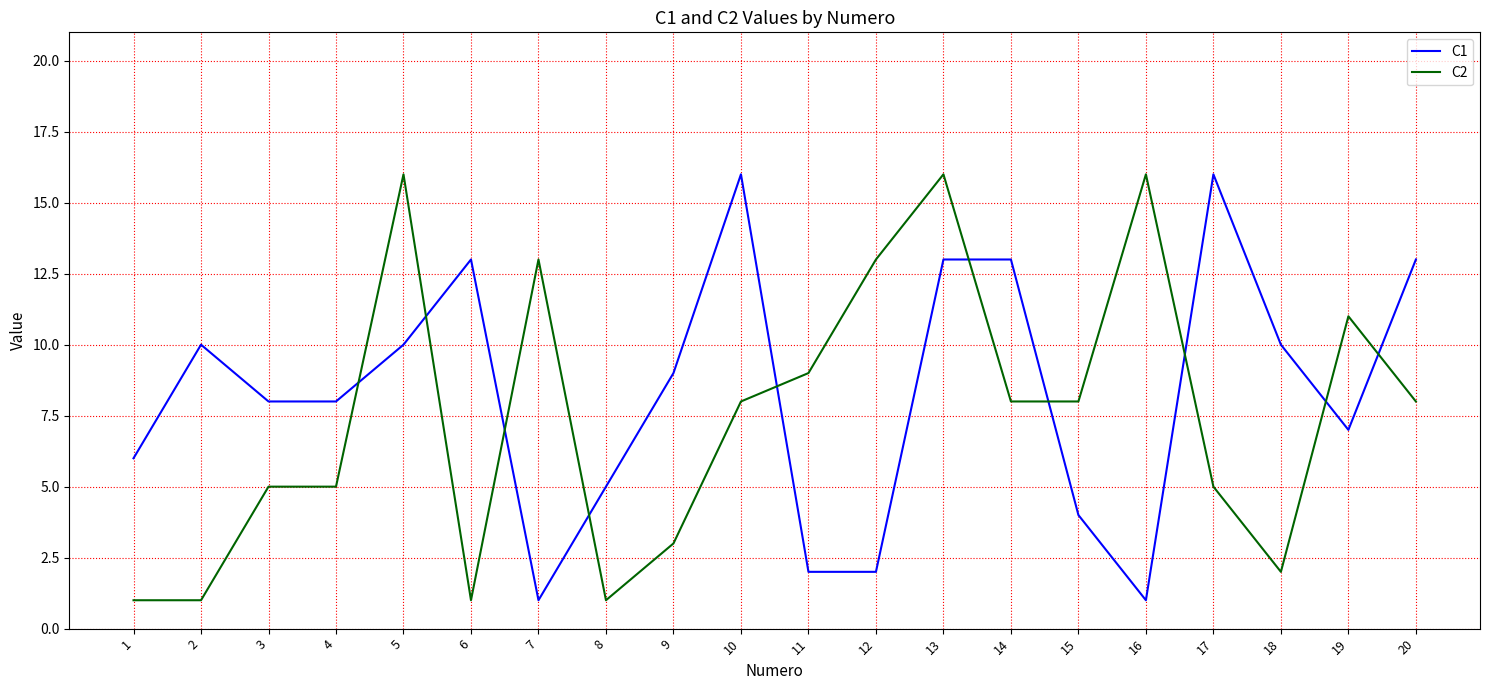

What is the maximum value shown in the chart?

16